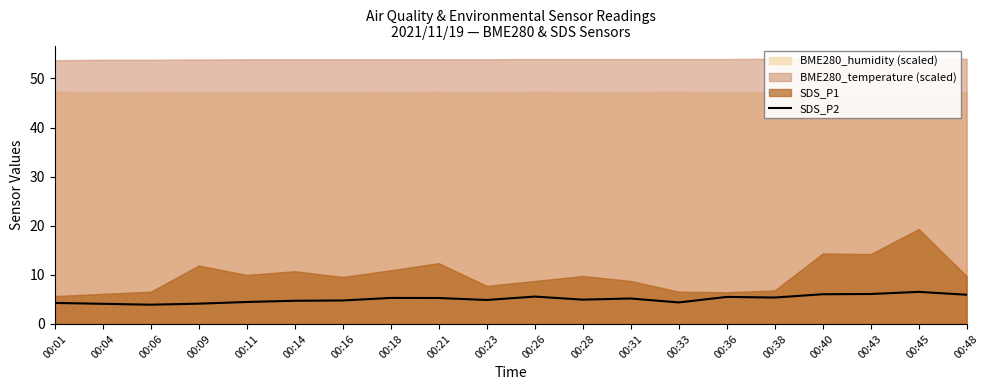

Is it true that the value at 00:43 is 6.1?

True